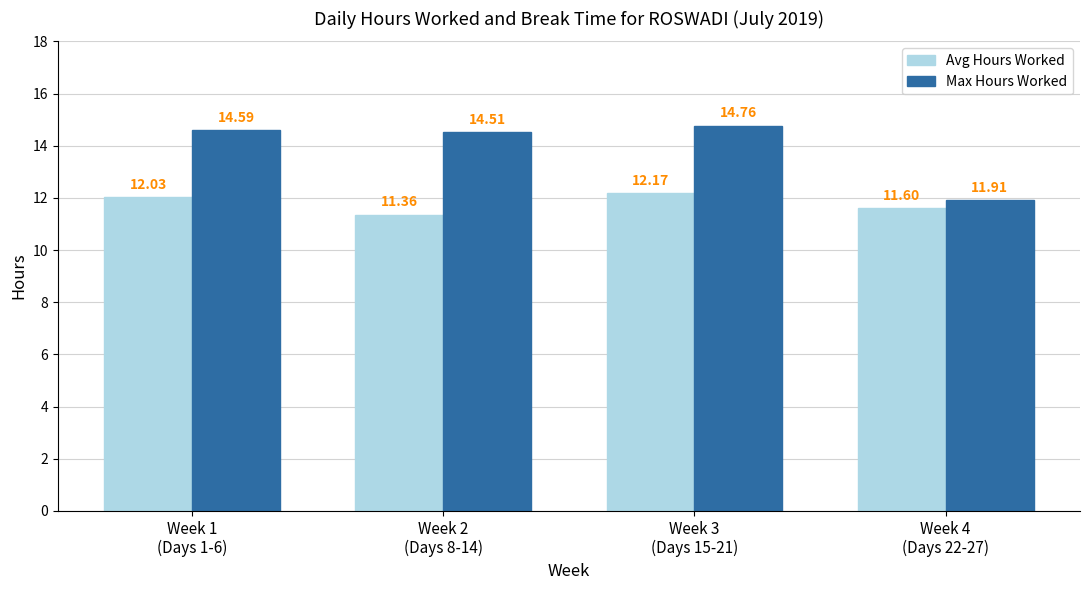

The value of Avg Hours Worked at Week 1
(Days 1-6) is 12.0. True or false?

True